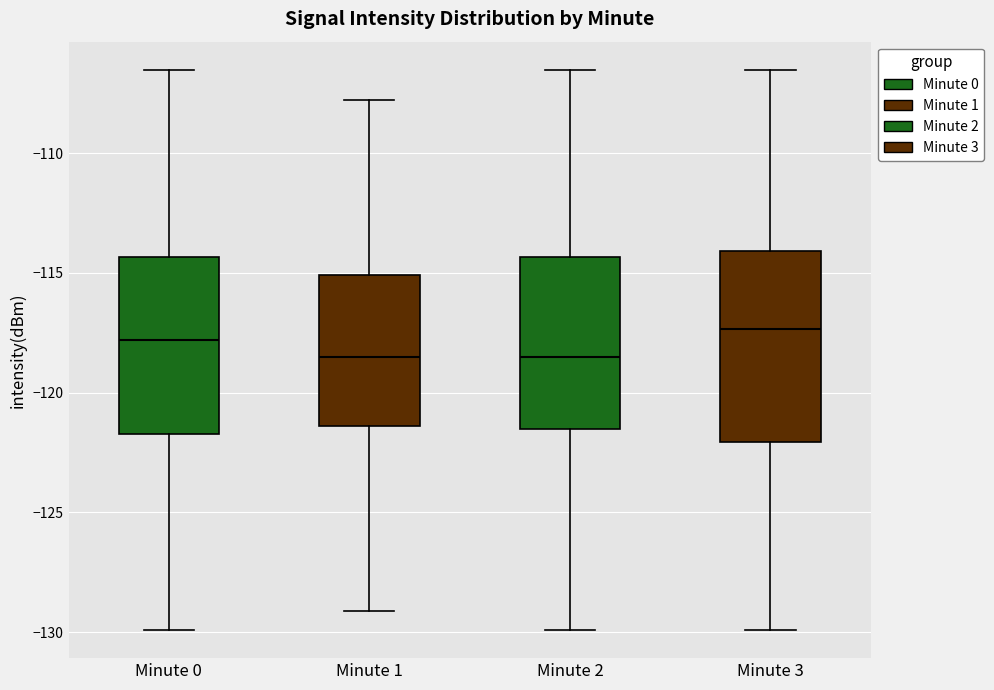

Where is the lower edge of the box for Minute 3 on the y-axis? The values are not printed on the chart, so give them approximately, as read against the axis.

-122.0